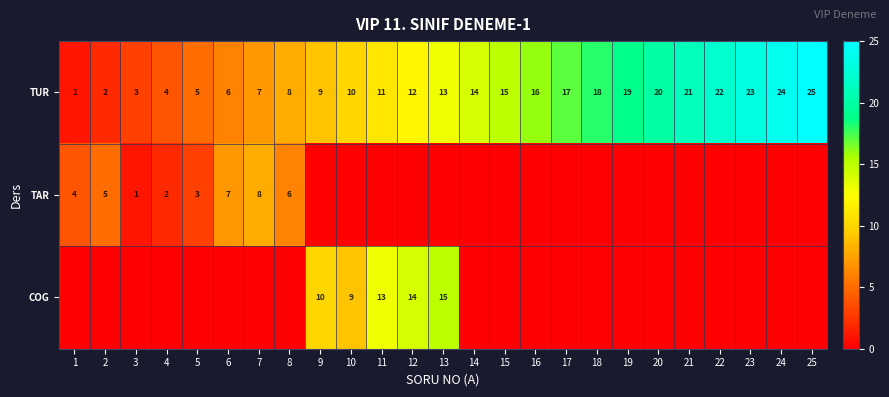

At which label does TUR reach its peak?

25